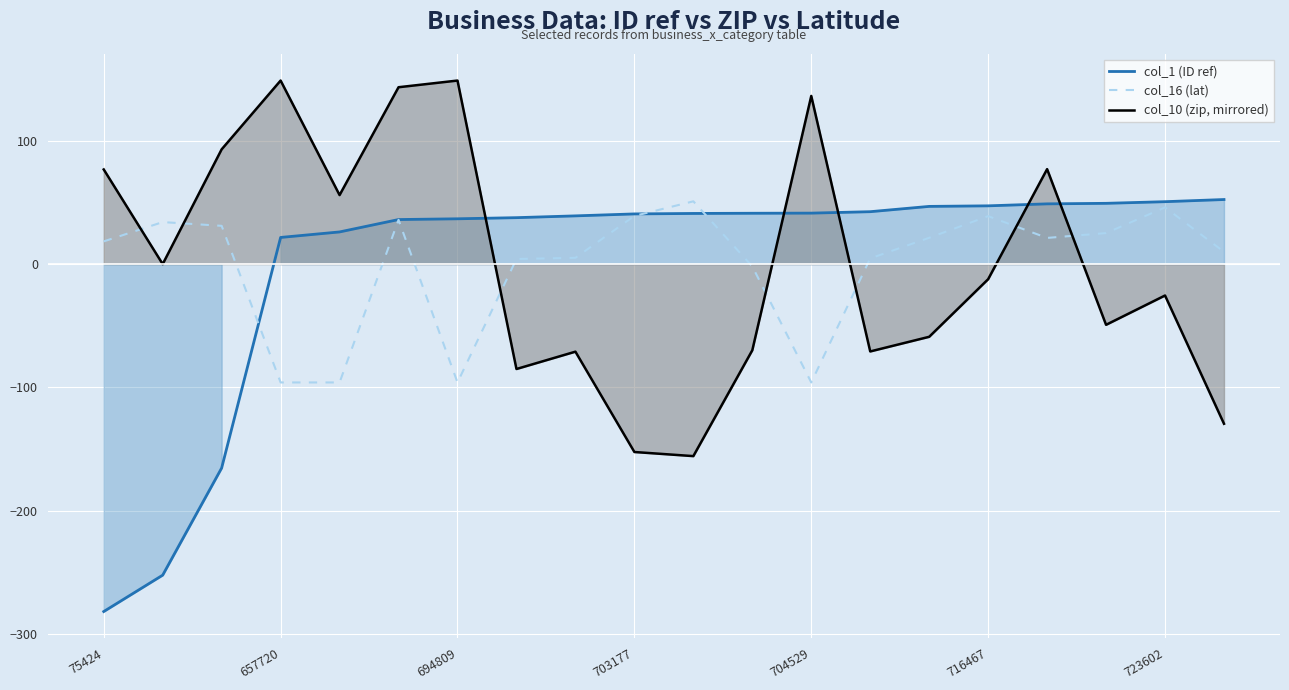

The col_10 (zip, mirrored) series shows 198.4 at 657720. True or false?

False